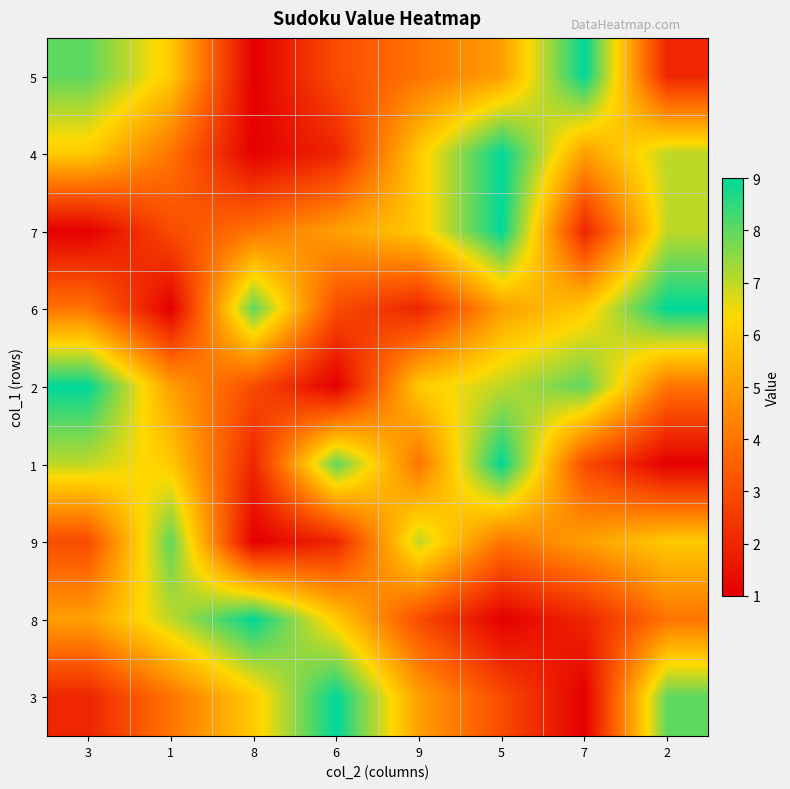

Between 7 and 9, which is larger?

7